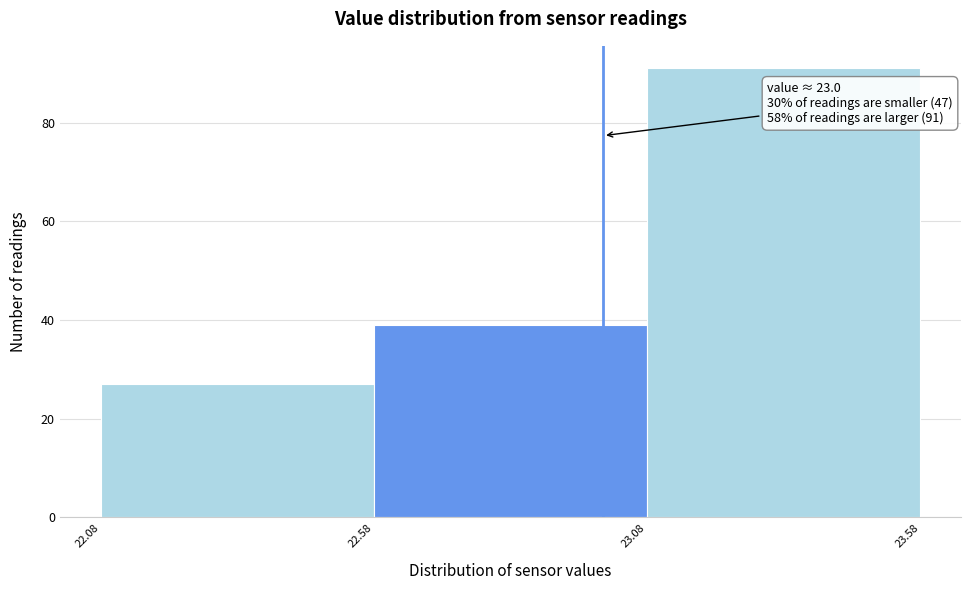

Over which range of the x-axis is the bar tallest?

23.08 to 23.58